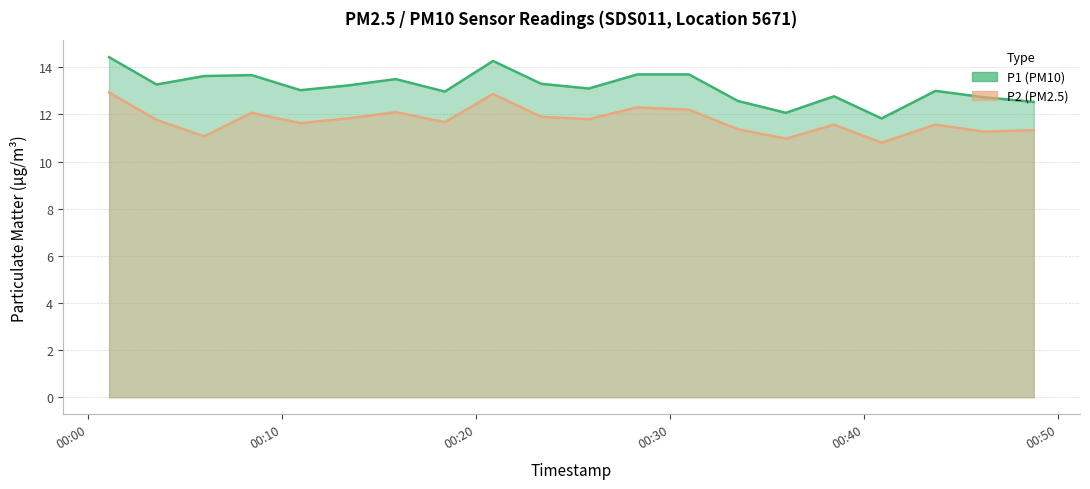

At which category does P2 reach its first local peak?

2024-03-02T00:08:26